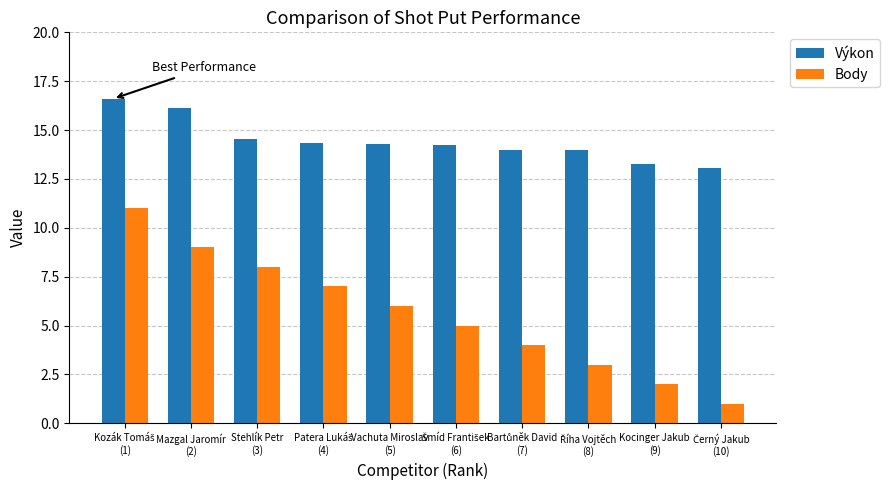

What is the approximate value of Výkon at Kocinger Jakub
(9)?

13.3